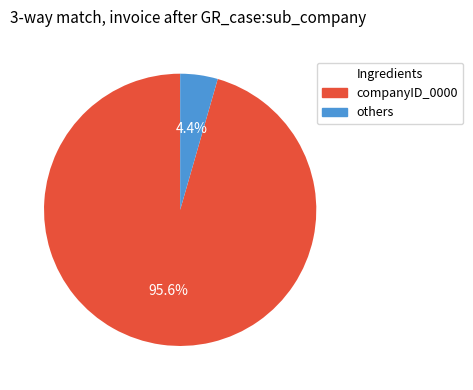

Is there a majority slice in this chart?

Yes